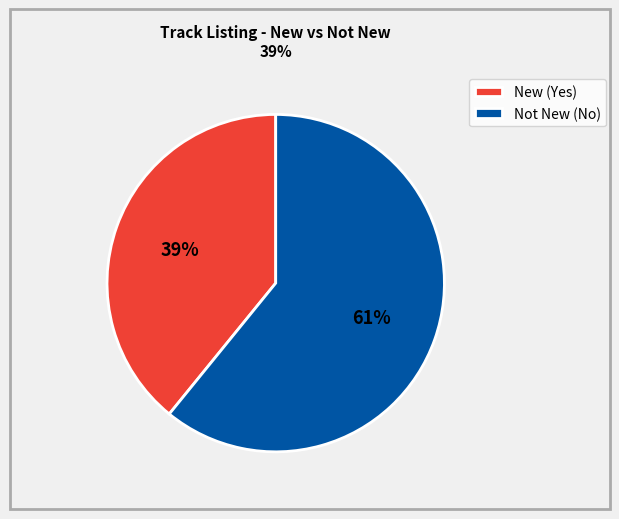

Combined, do Not New (No) and New (Yes) account for over 50%?

Yes